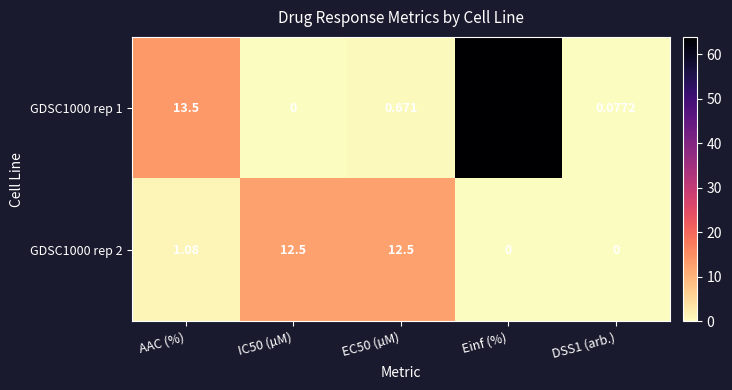

Which series has the largest total across all categories?

GDSC1000 rep 1